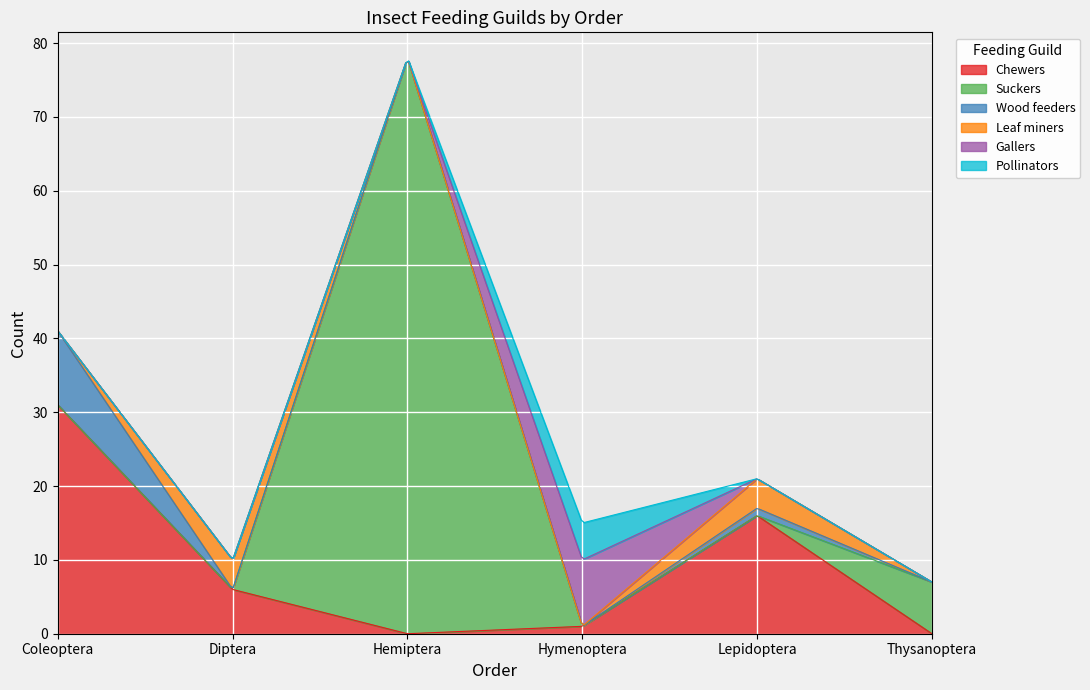

Which series has the largest total across all categories?

Suckers